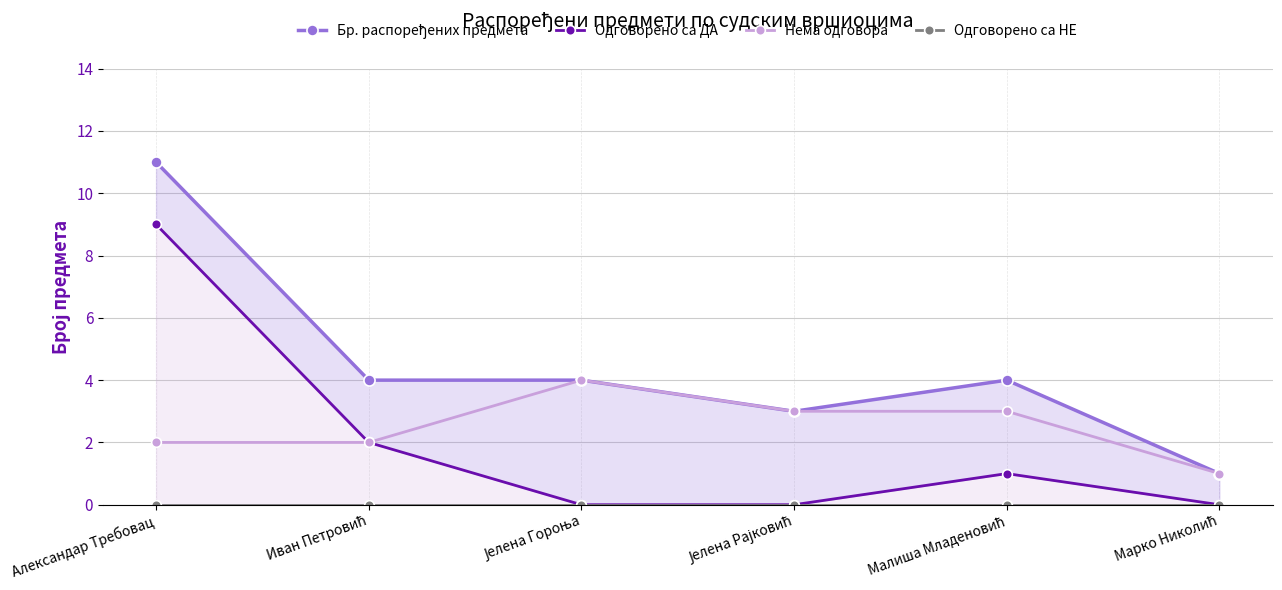

In Бр. распоређених предмета, how many points are higher than both neighbors (excluding endpoints)?

1